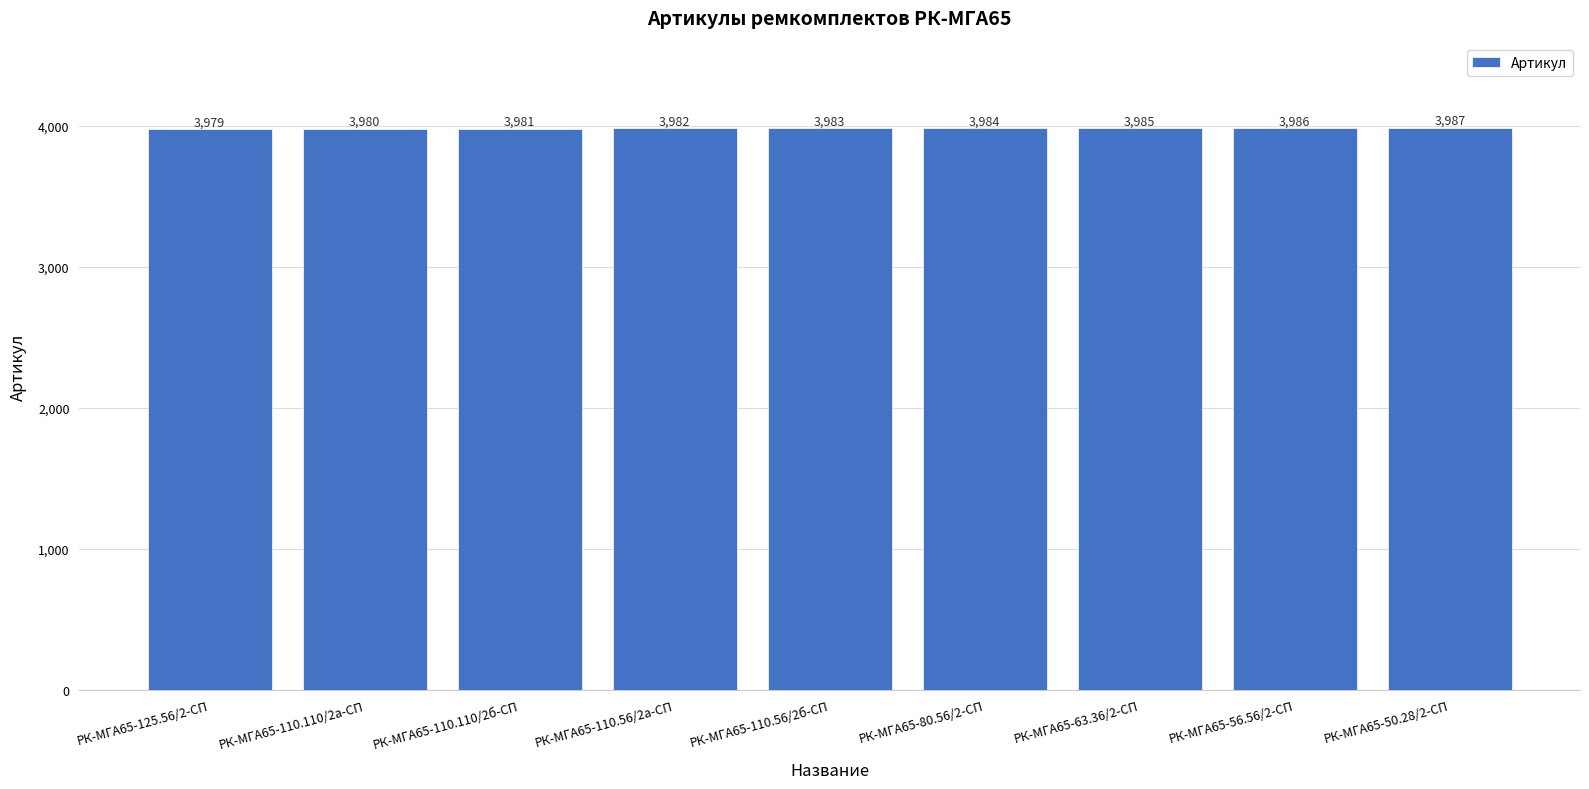

Between РК-МГА65-110.56/2б-СП and РК-МГА65-110.110/2б-СП, which is larger?

РК-МГА65-110.56/2б-СП